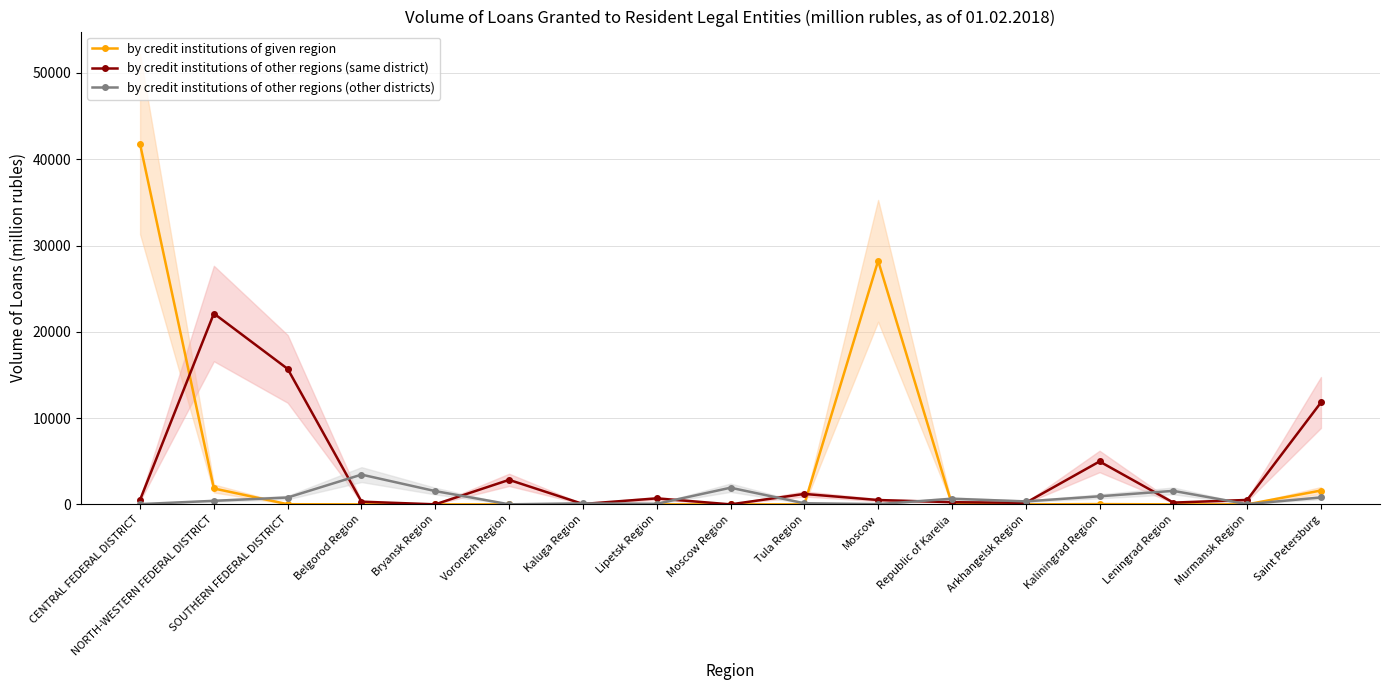

At which label does by credit institutions of other regions (other districts) first exceed 410?

SOUTHERN FEDERAL DISTRICT